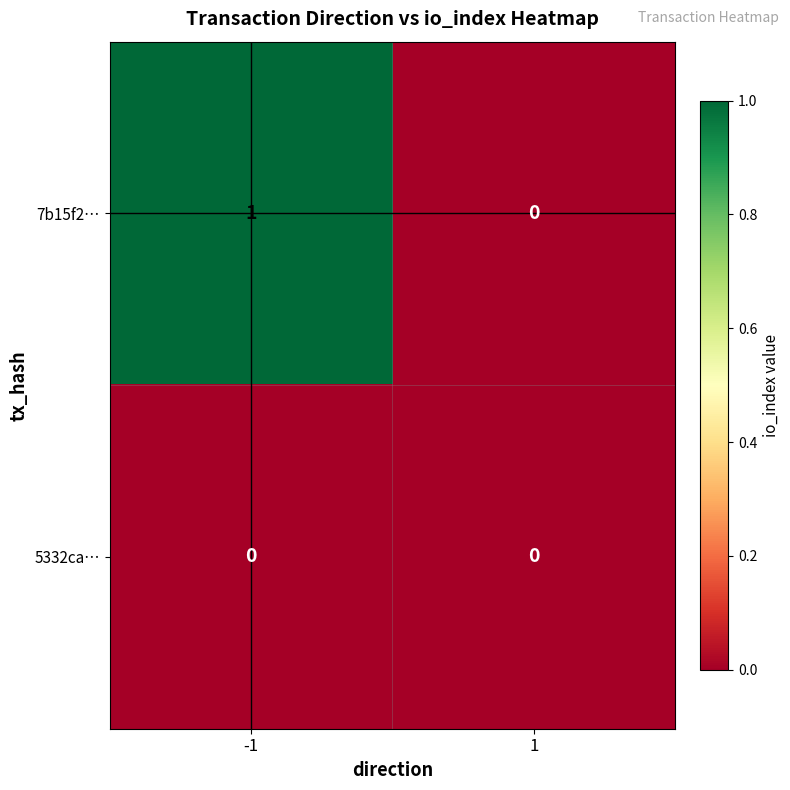

Rank the series by their average value, from highest to lowest.

7b15f2…, 5332ca…